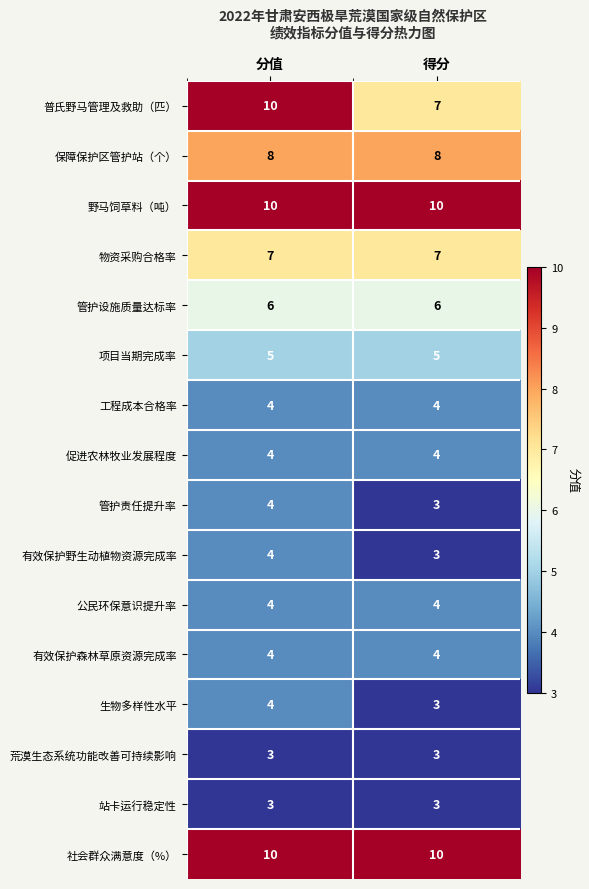

What is the difference between the 普氏野马管理及救助（匹） values at 分值 and 得分?

3